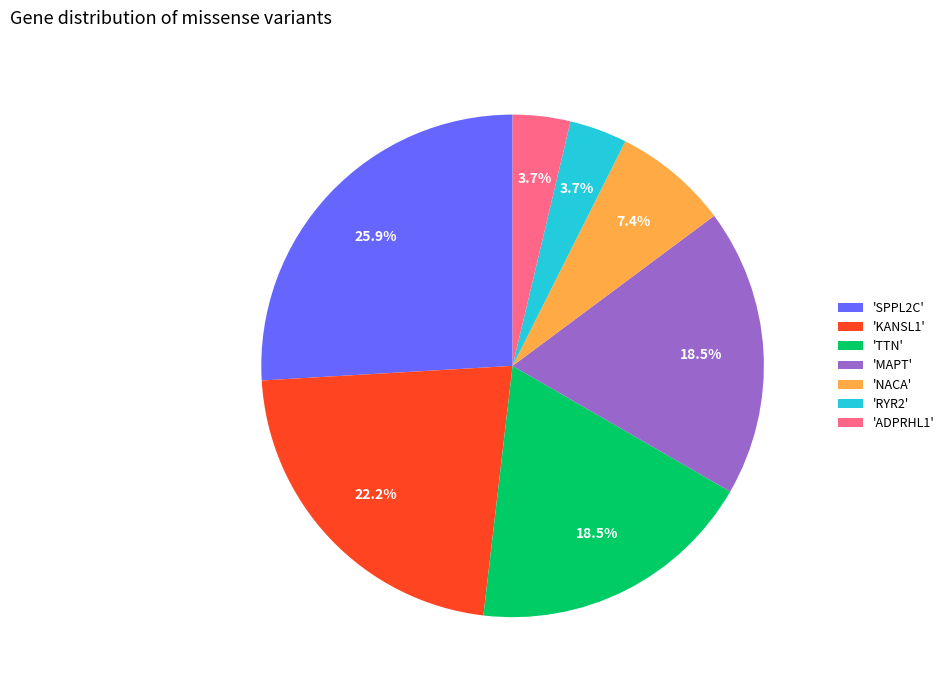

Do 'ADPRHL1' and 'MAPT' together represent more than half of the pie?

No